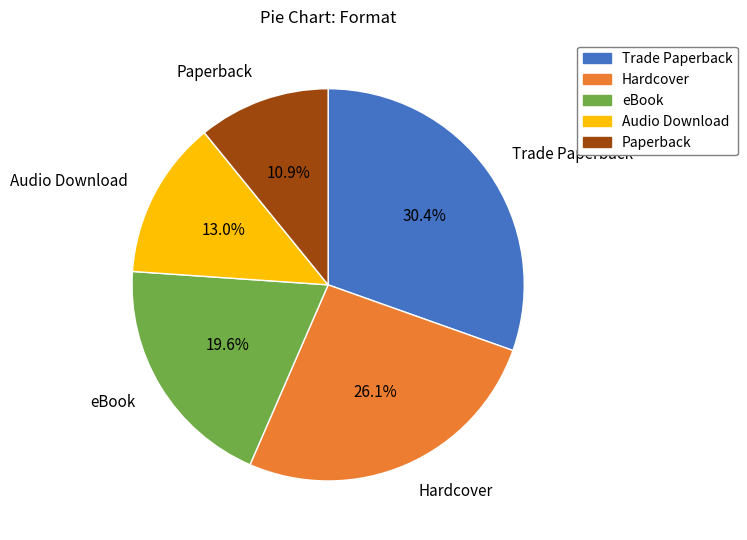

True or false: Hardcover accounts for 34% of the total.

False